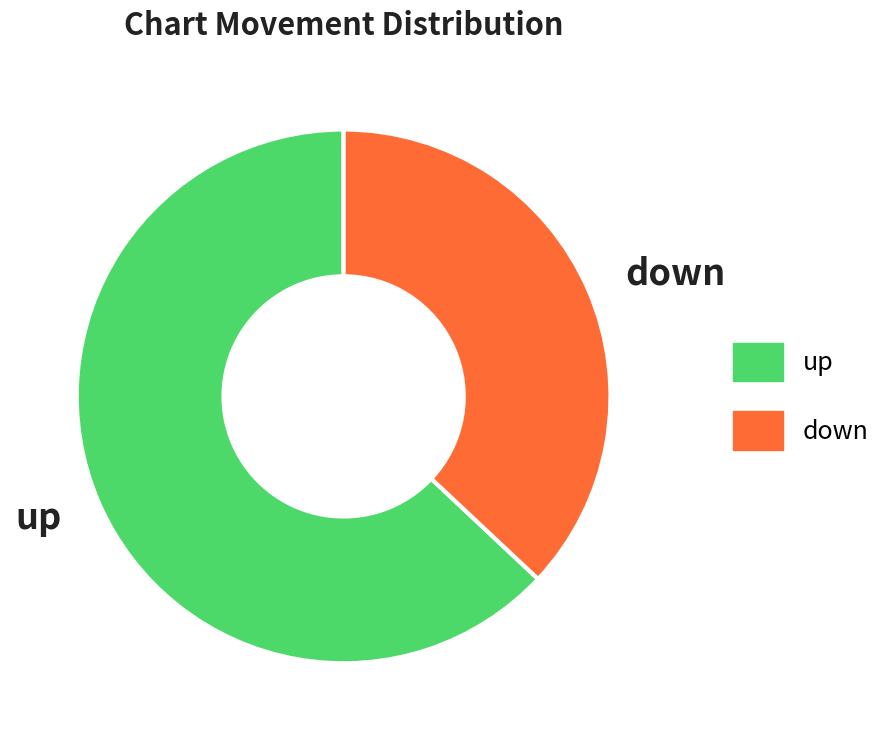

True or false: up accounts for 75% of the total.

False